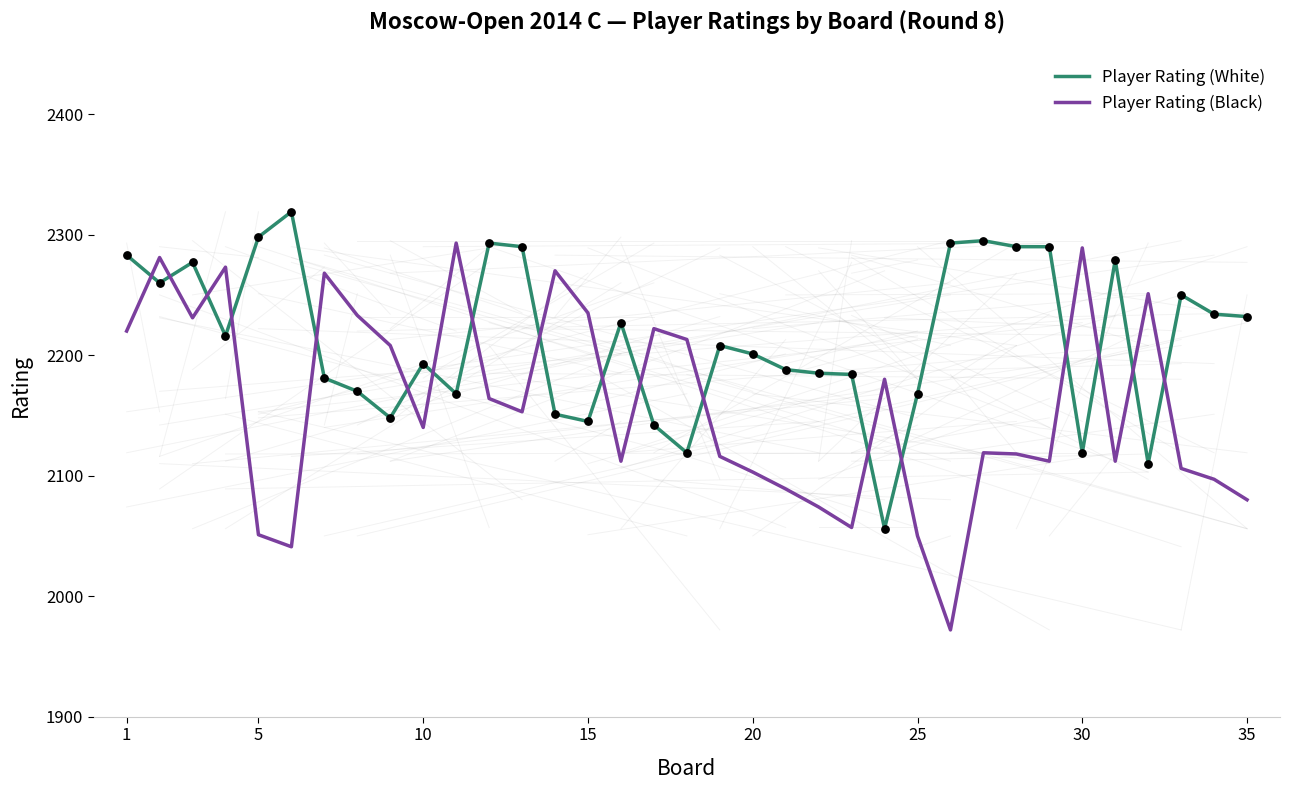

Which series has the largest range (max minus min)?

Player Rating (Black)